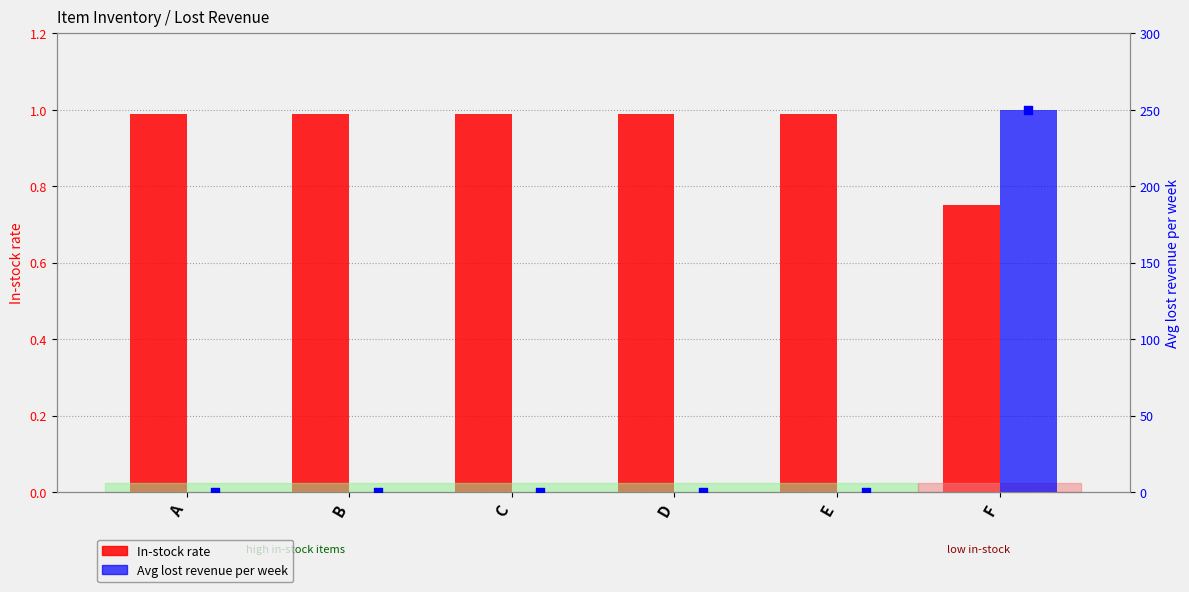

What are all the series names shown in the legend?

In-stock rate, Avg lost revenue per week